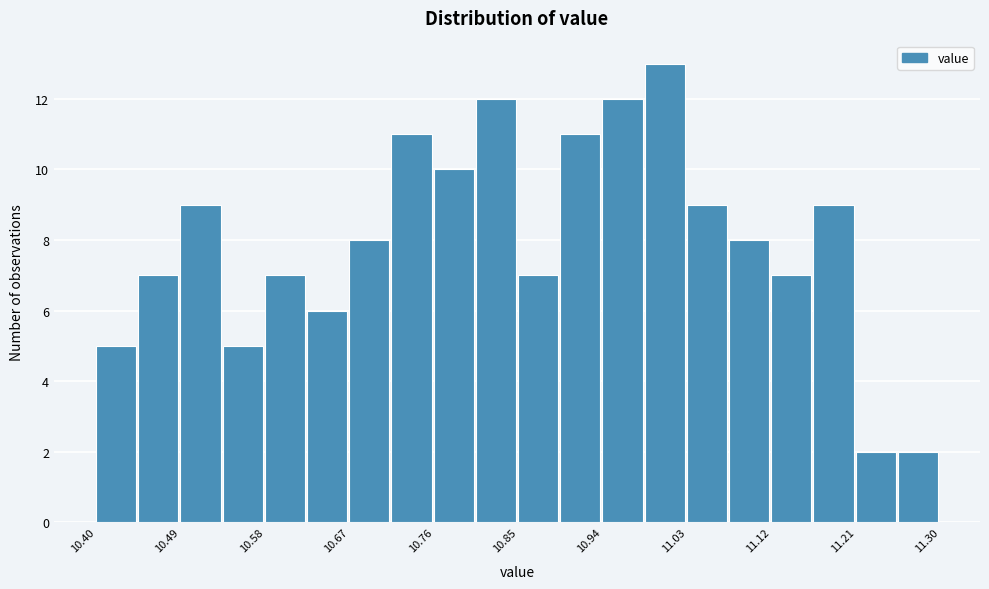

Over which range of the x-axis is the bar tallest?

10.985 to 11.030